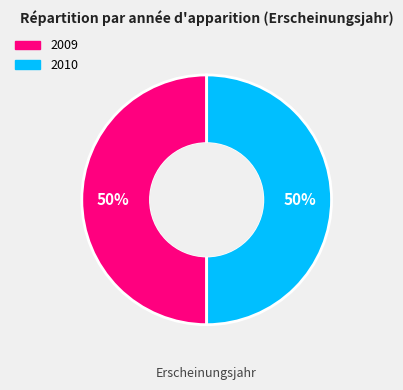

How many segments does this pie chart have?

2